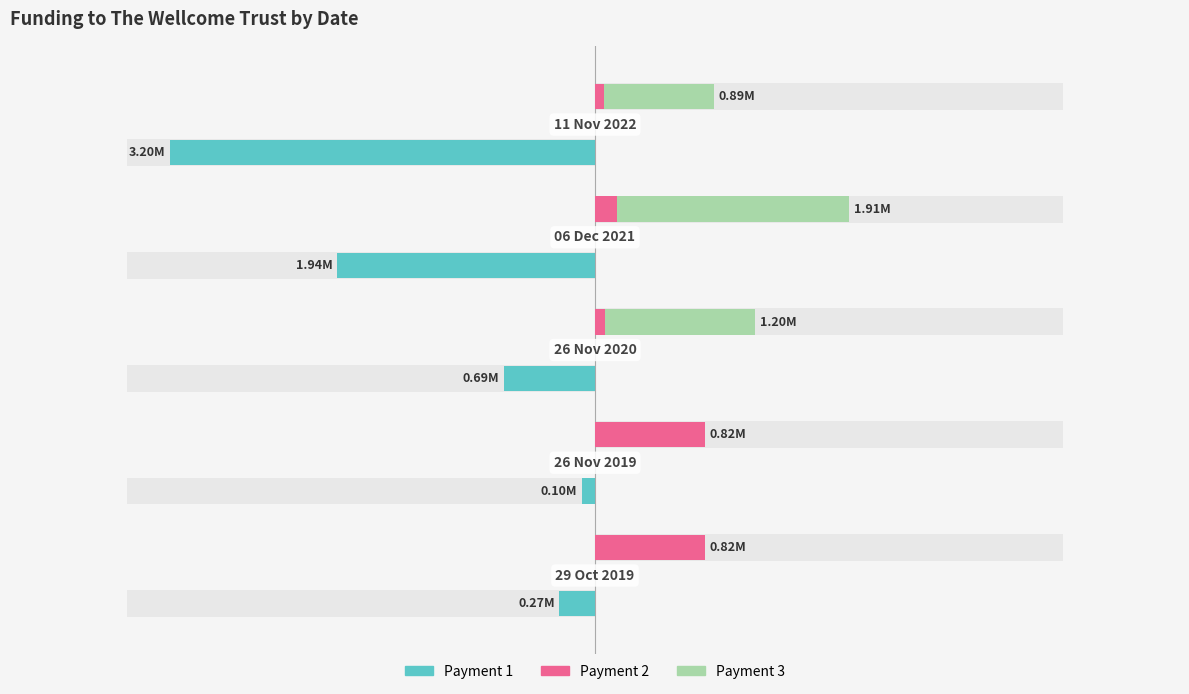

What is the difference between the second highest and second lowest values in the Payment 2 series?

746598.0